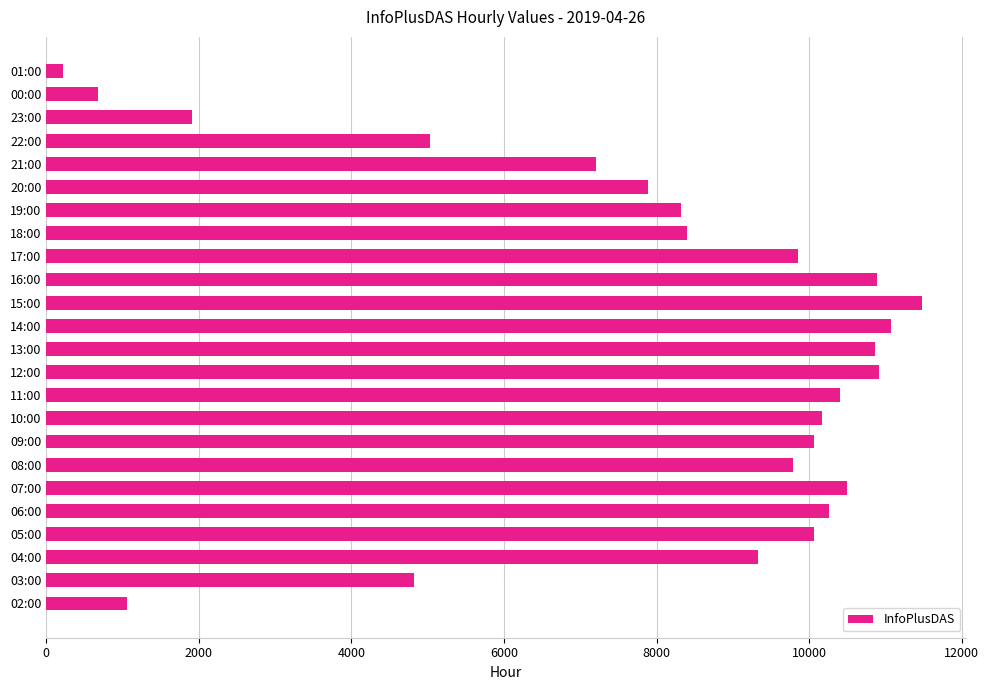

What is the ratio of the value at 10:00 to the value at 15:00?

0.9